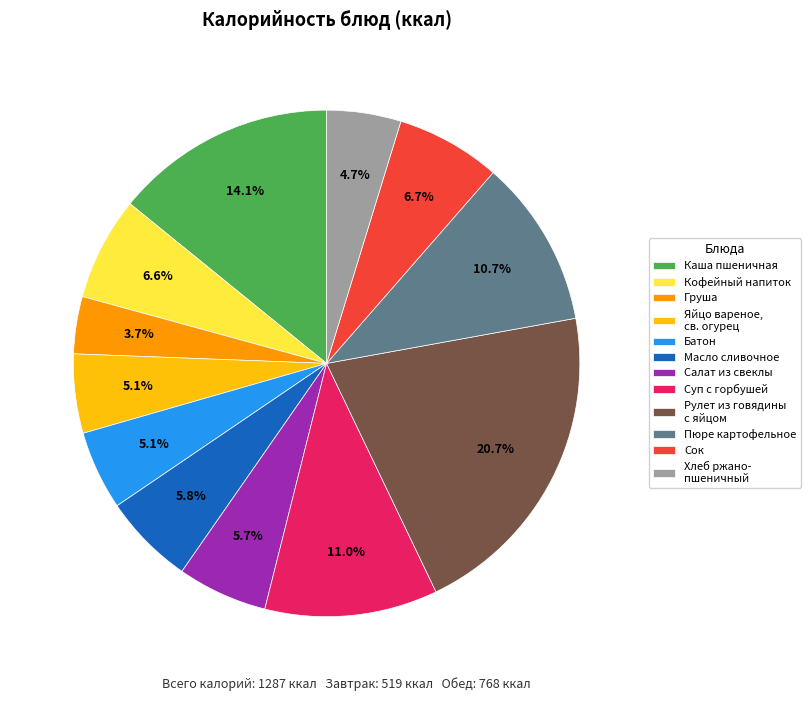

Is there a majority slice in this chart?

No